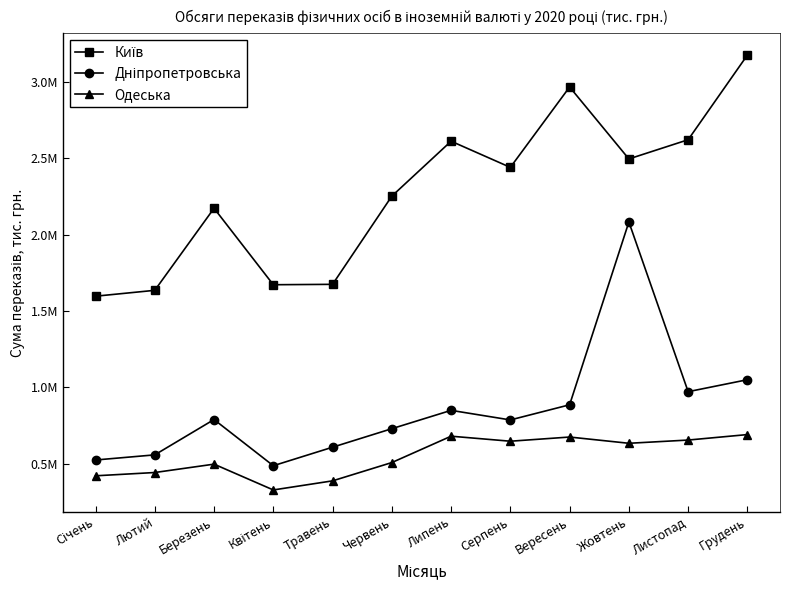

What is the value of the Київ point at the 9th from the left?

2966574.8